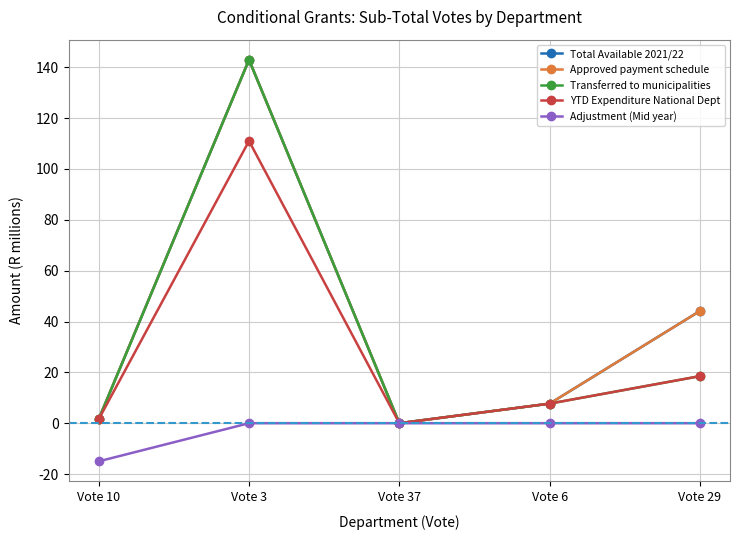

Reading left to right, list all the values displayed in this chart.

Total Available 2021/22: Vote 10=1.6	Vote 3=143.0	Vote 37=0.0	Vote 6=7.7	Vote 29=44.1
Approved payment schedule: Vote 10=1.6	Vote 3=143.0	Vote 37=0.0	Vote 6=7.7	Vote 29=44.1
Transferred to municipalities: Vote 10=1.6	Vote 3=143.0	Vote 37=0.0	Vote 6=7.7	Vote 29=18.5
YTD Expenditure National Dept: Vote 10=1.6	Vote 3=111.0	Vote 37=0.0	Vote 6=7.7	Vote 29=18.5
Adjustment (Mid year): Vote 10=-15.0	Vote 3=0.0	Vote 37=0.0	Vote 6=0.0	Vote 29=0.0